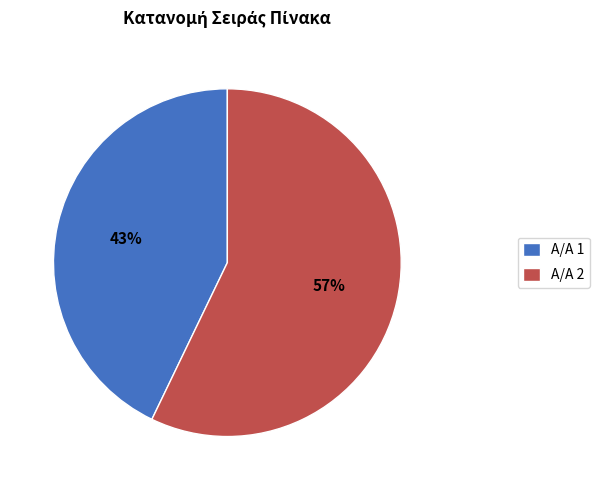

How many slices are in this pie chart?

2